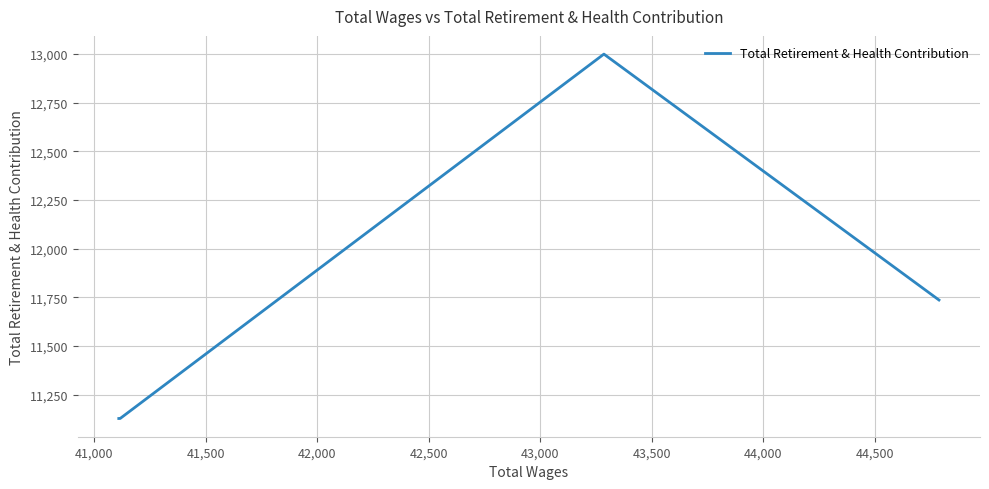

Is it true that the value at 42,000 is 5777?

False